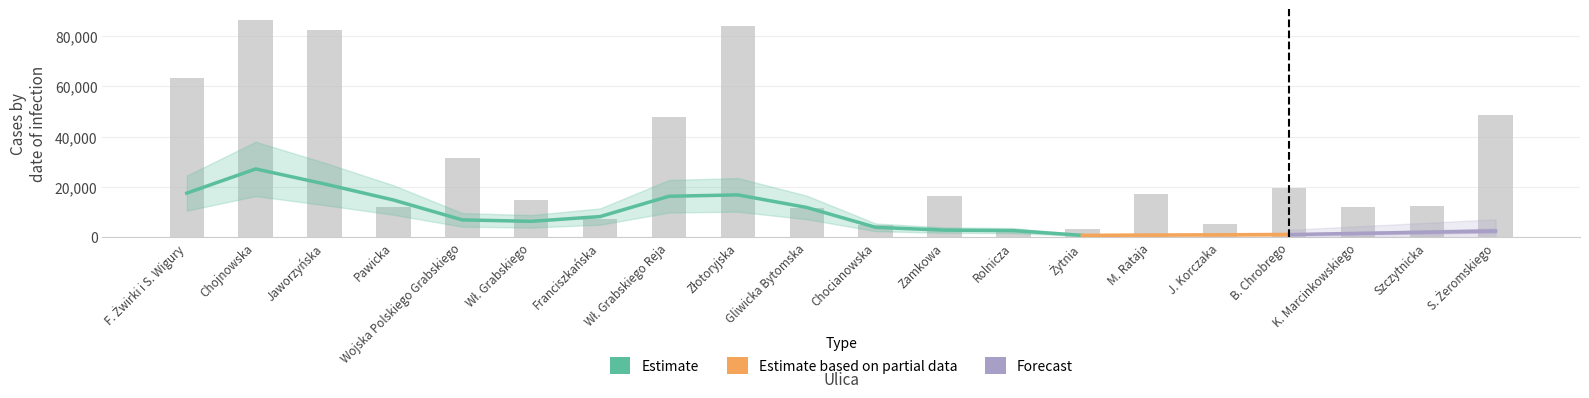

At which label does the data first exceed 16218?

F. Żwirki i S. Wigury